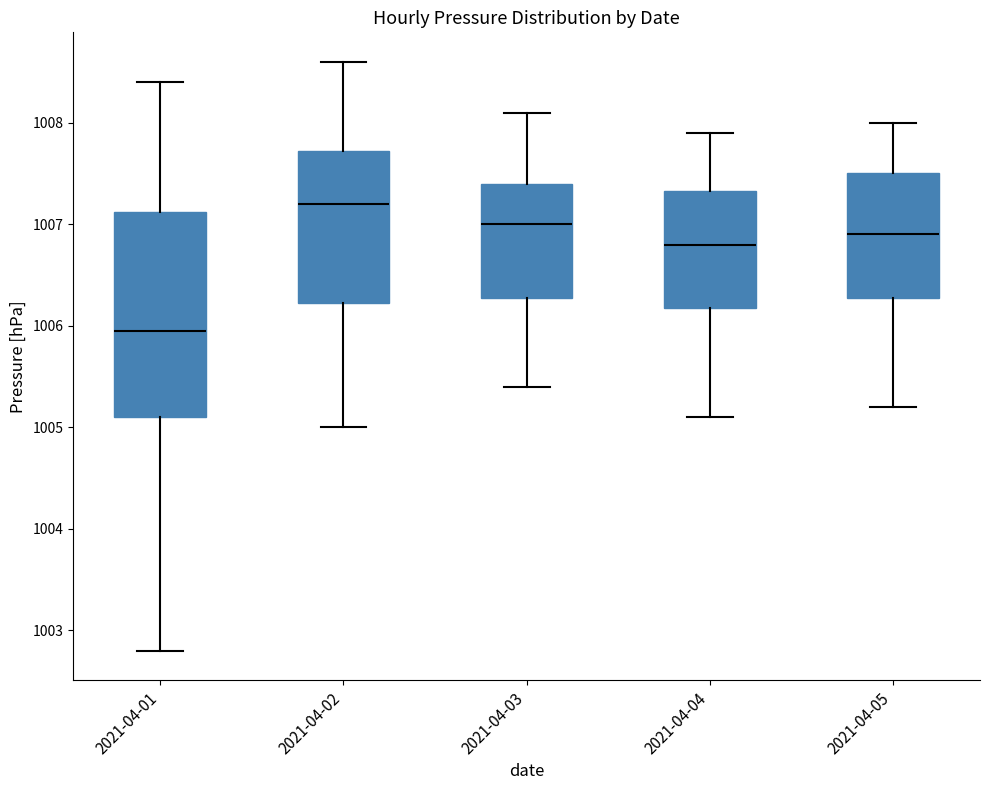

Which box's median line is the highest?

2021-04-02